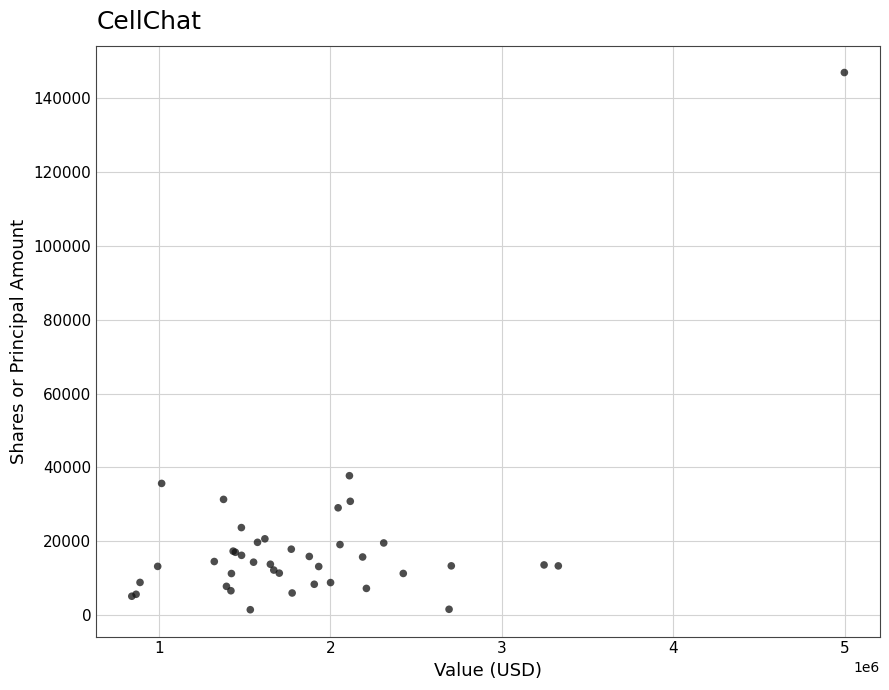

What Y value in the scatter plot is closest to 74218?

37730